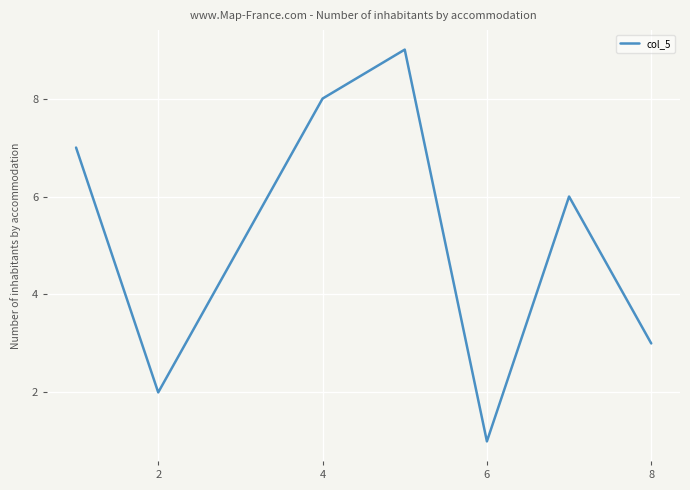

What is the greatest value displayed?

9